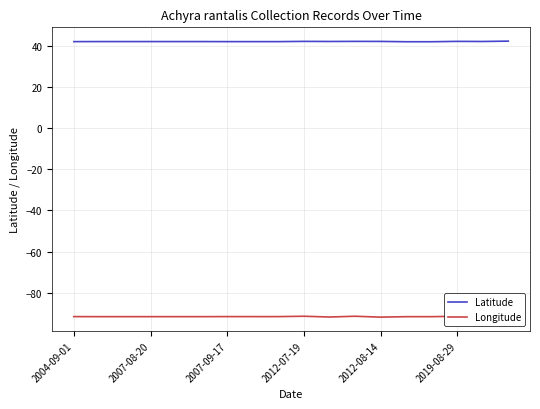

What is the minimum value for Latitude?

42.0